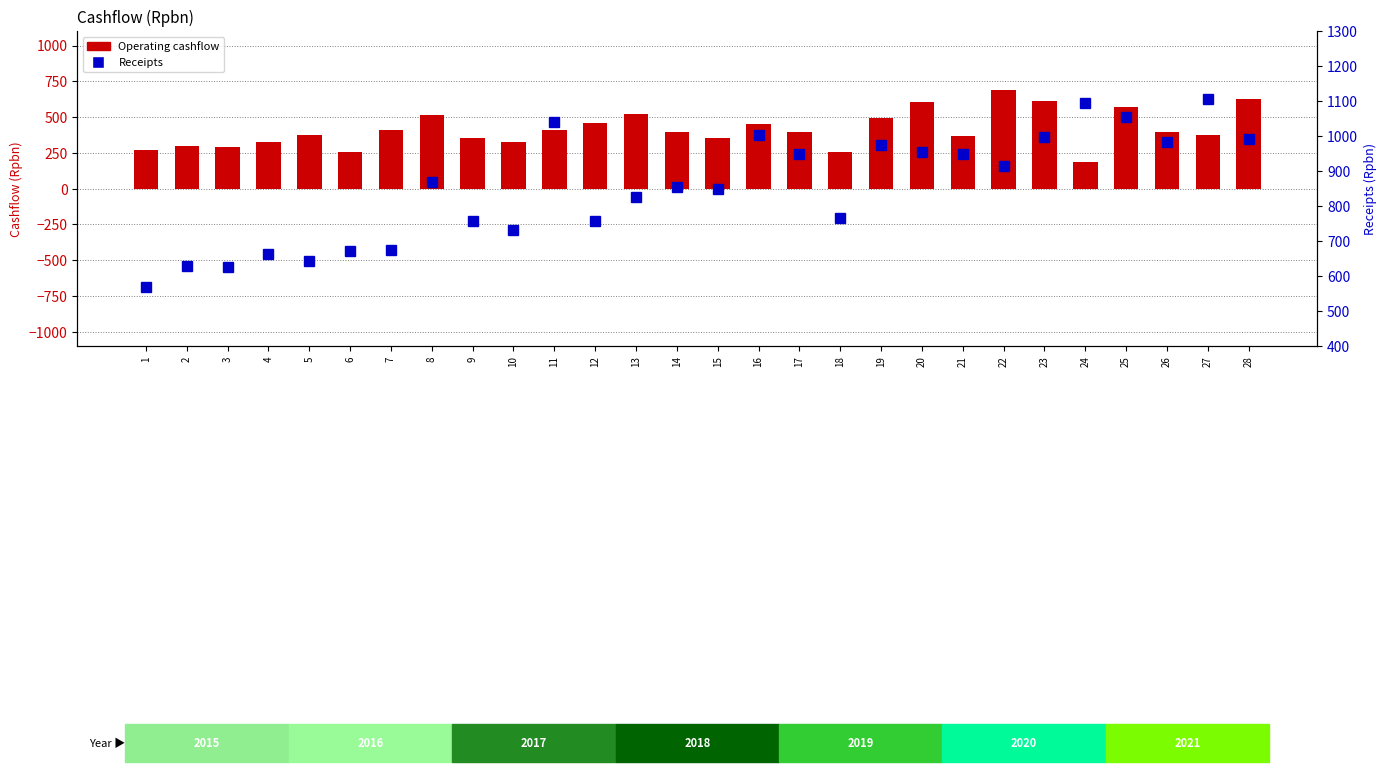

What is the sum of all Operating cashflow values?

11593.1